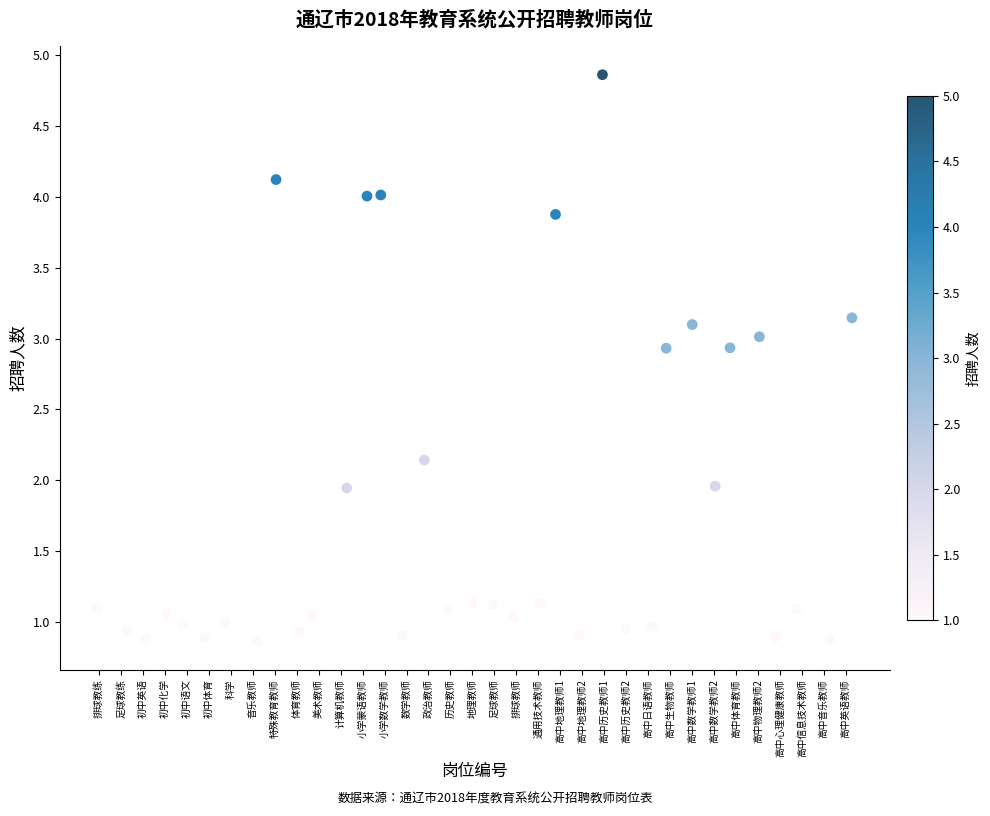

What is the range of X values (max minus min)?

34.4